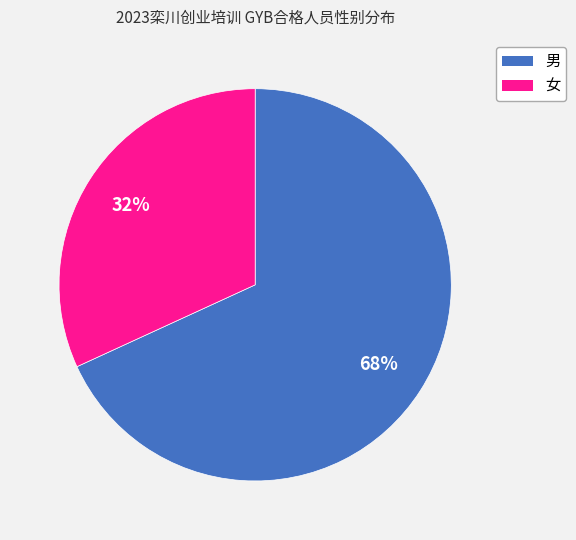

Which category has the smallest portion of the pie?

女